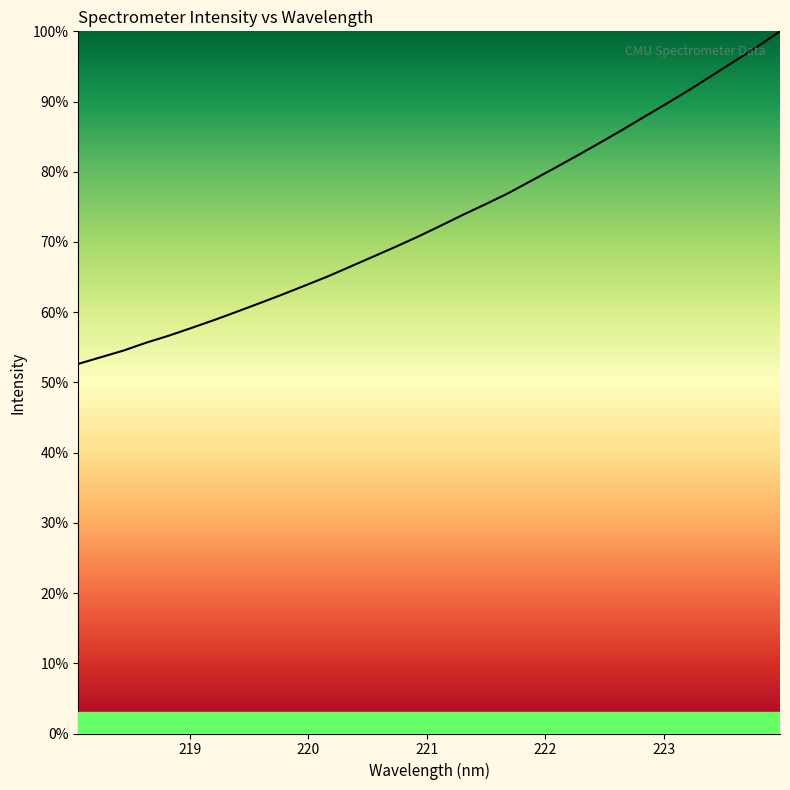

What is the maximum value shown in the chart?

100.0